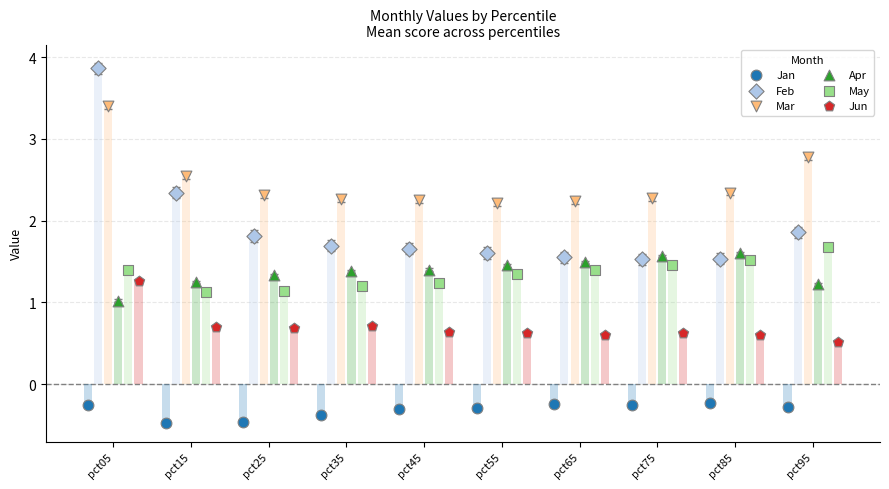

What are all the series names shown in the legend?

Jan, Feb, Mar, Apr, May, Jun